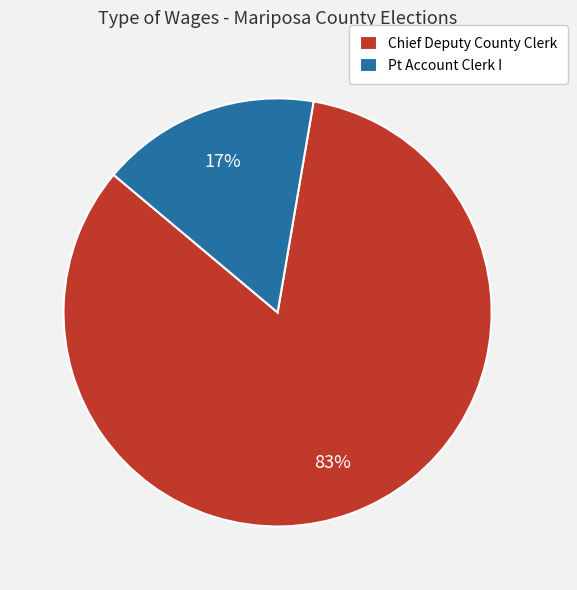

To the nearest percent, what is the combined percentage of Pt Account Clerk I and Chief Deputy County Clerk?

100%